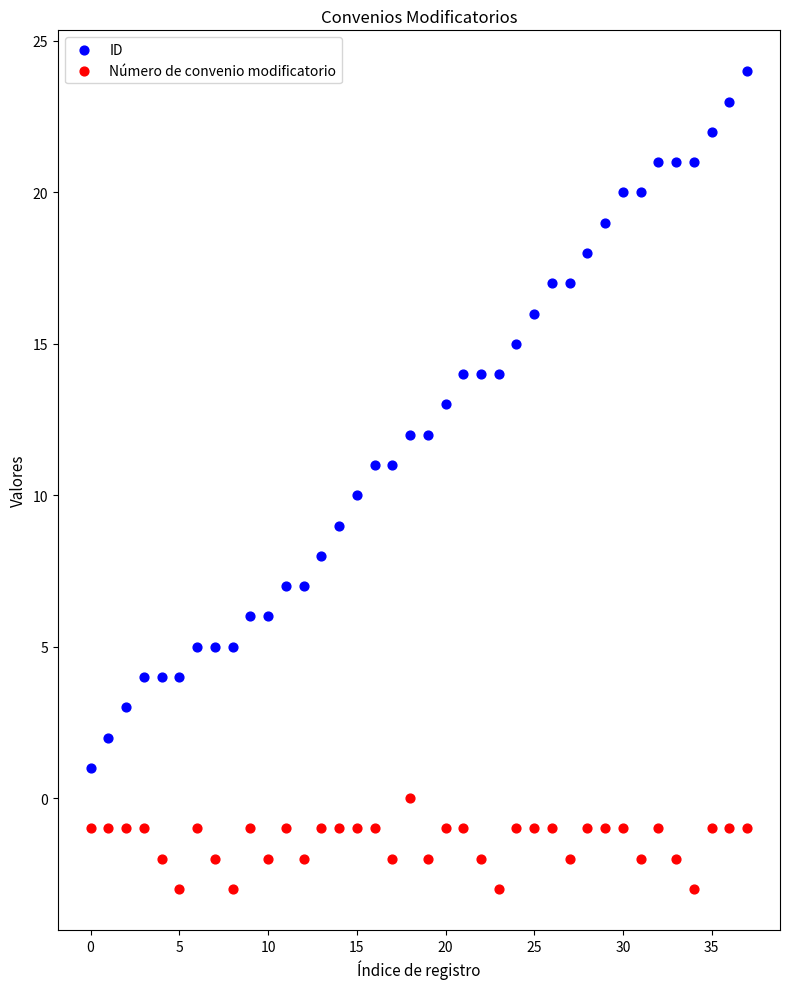

What are all the series names shown in the legend?

ID, Número de convenio modificatorio